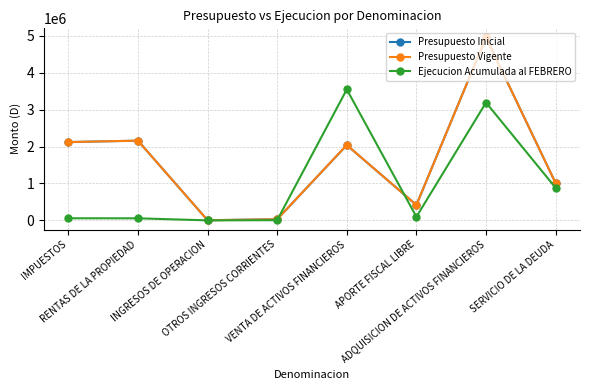

How many values in the Ejecucion Acumulada al FEBRERO series are below 96830?

4